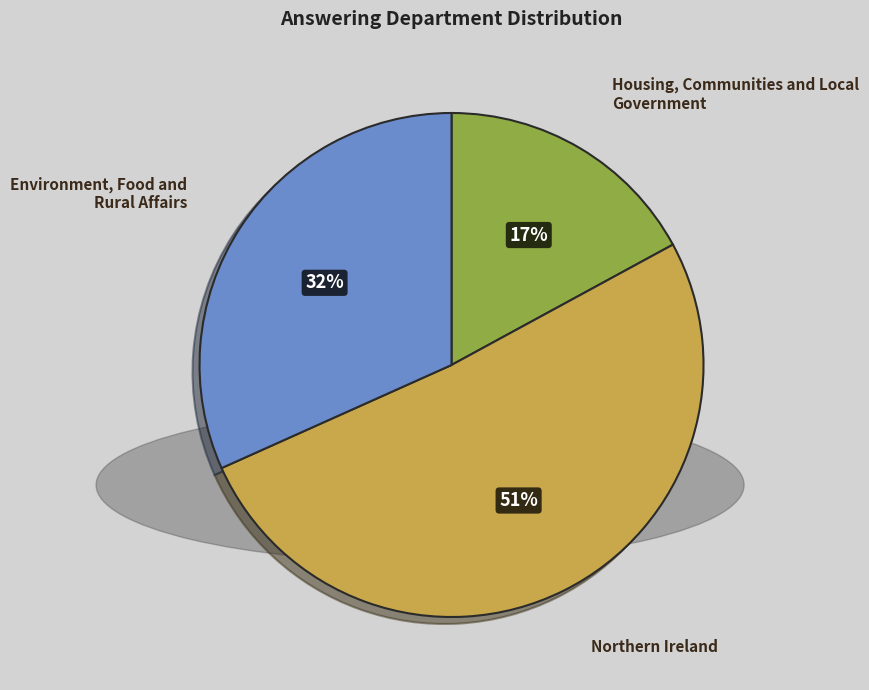

Which has a higher value, Housing, Communities and Local Government or Environment, Food and Rural Affairs?

Environment, Food and Rural Affairs